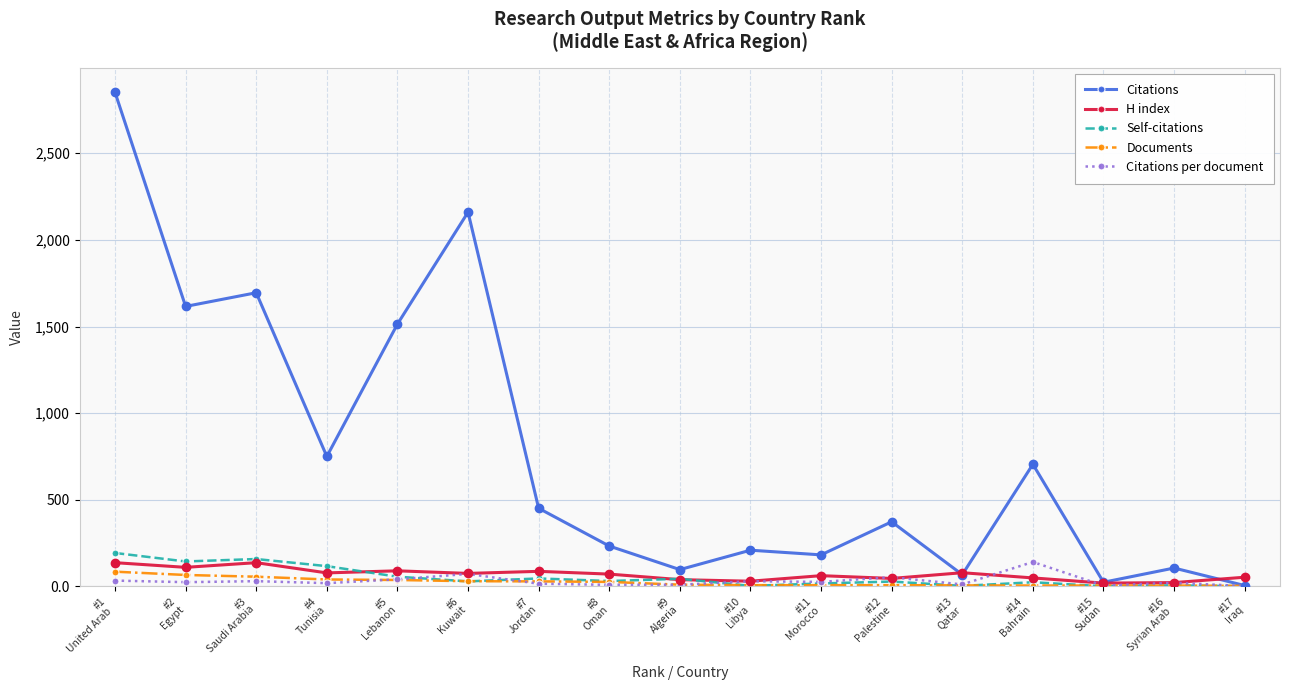

What is the average value of the H index series?

69.6